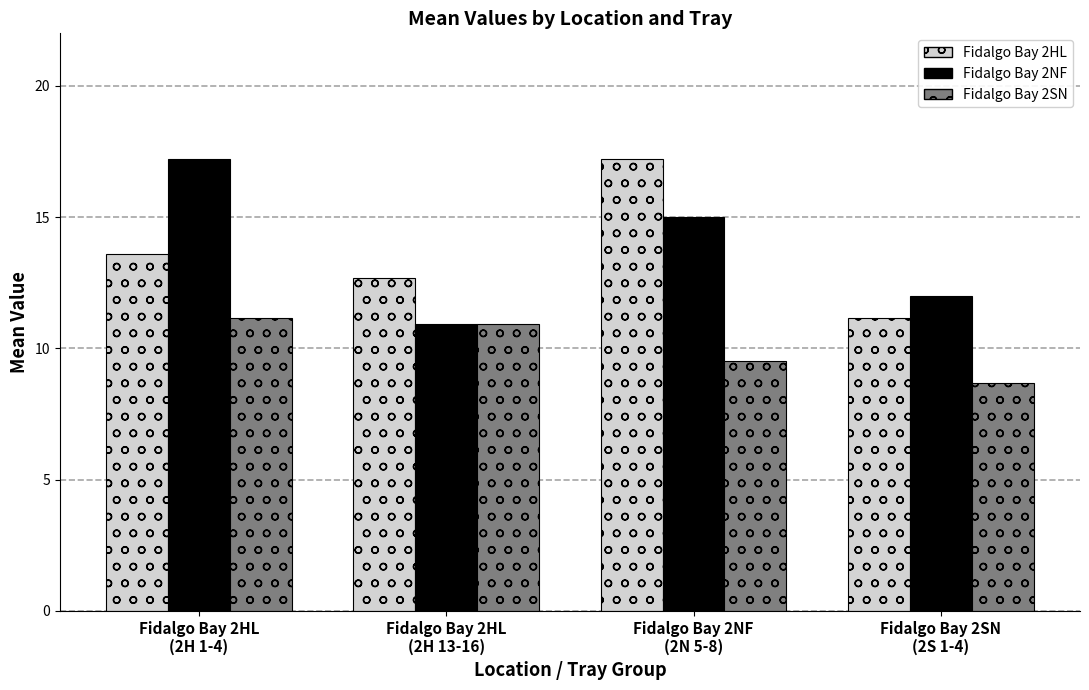

Is the value of Fidalgo Bay 2SN at Fidalgo Bay 2NF
(2N 5-8) greater than the value of Fidalgo Bay 2HL at Fidalgo Bay 2HL
(2H 1-4)?

No